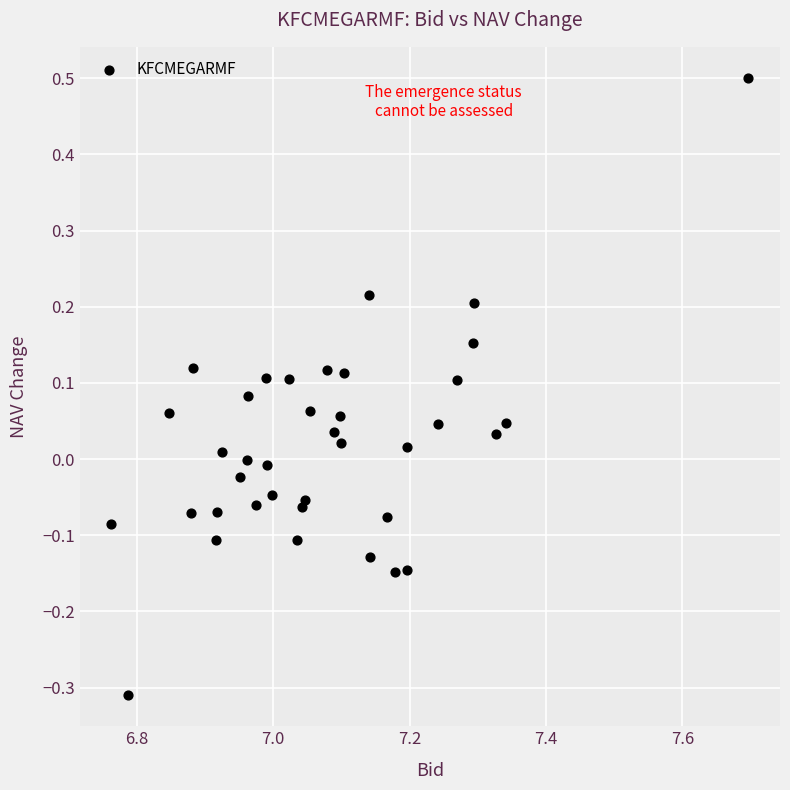

What is the range of Y values (max minus min)?

0.8